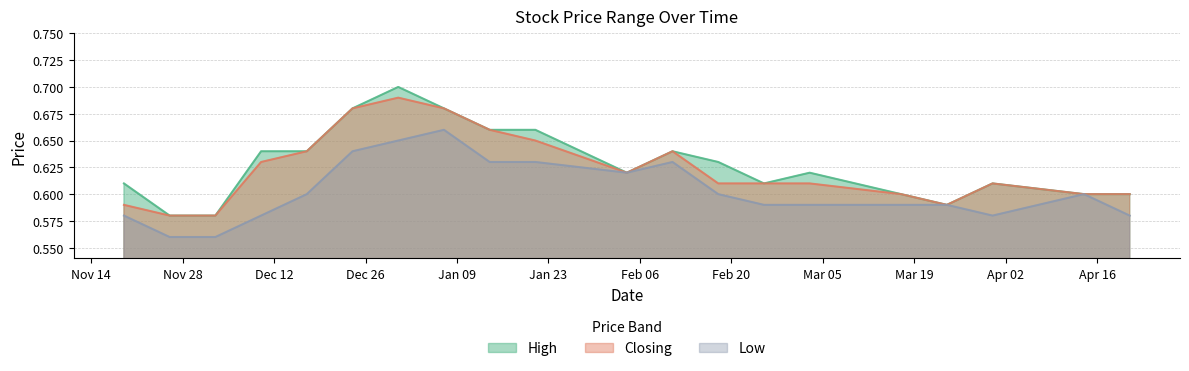

True or false: High and Closing intersect in this chart.

False